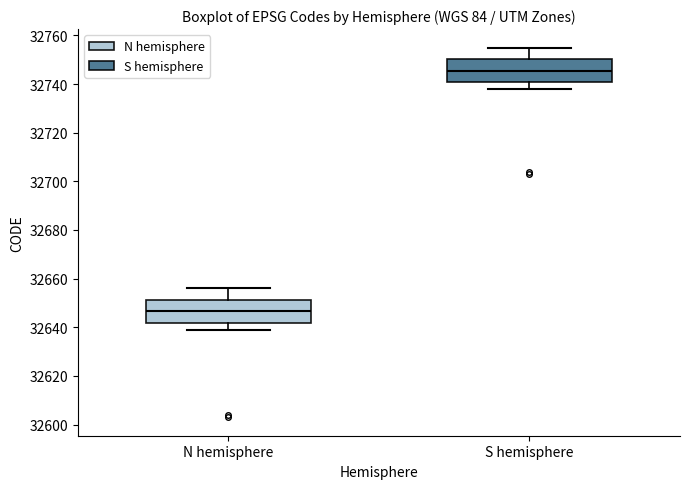

Reading left to right, transcribe this box plot: for each box, give where its median line is, the range the box spans, and where its two whiskers end, as read against the y-axis. The values are not printed on the chart, so give them approximately, as read against the axis.

N hemisphere: median 32646, box 32642 to 32652, whiskers 32640 to 32656
S hemisphere: median 32746, box 32740 to 32750, whiskers 32738 to 32756